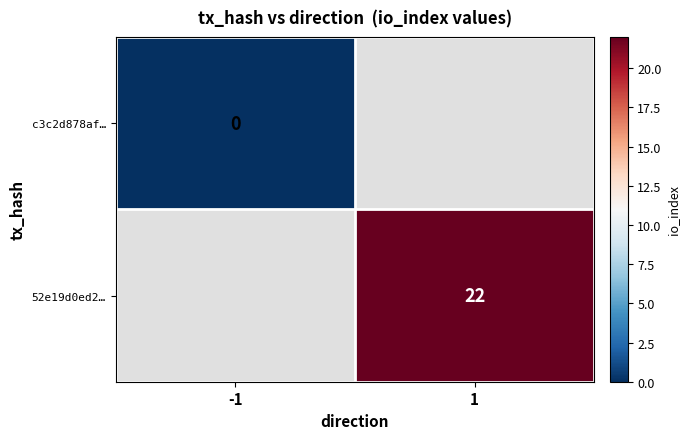

Which category has the highest value across all series?

1